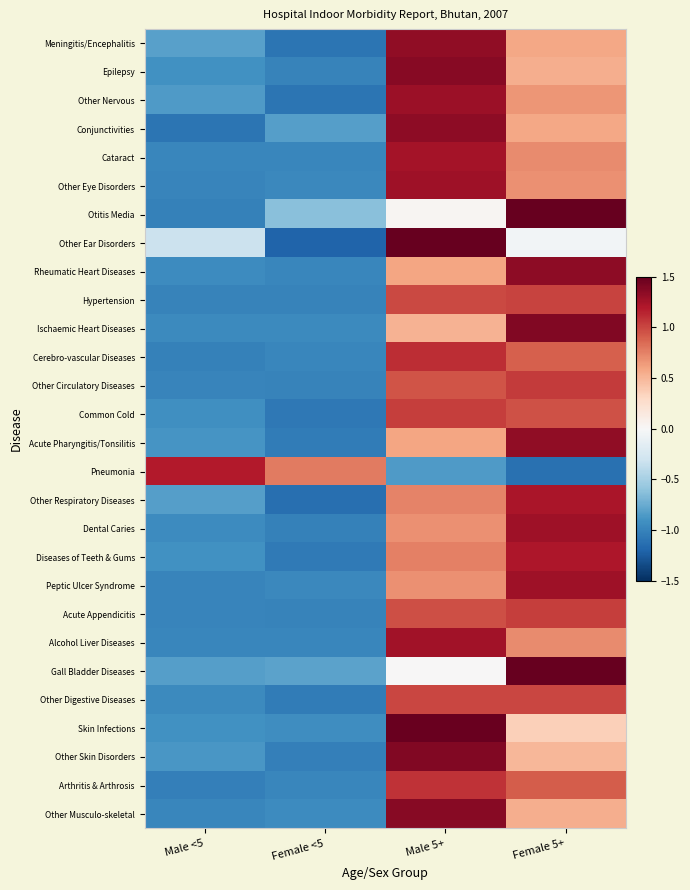

What is the spread (max minus min) of values at Male <5?

2.3